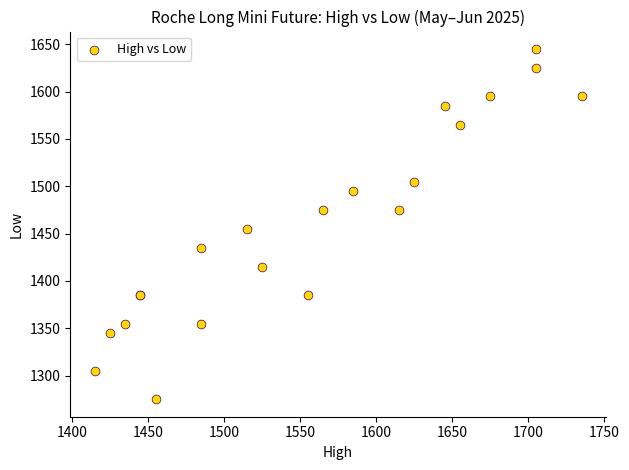

What Y value in the scatter plot is closest to 1460?

1455